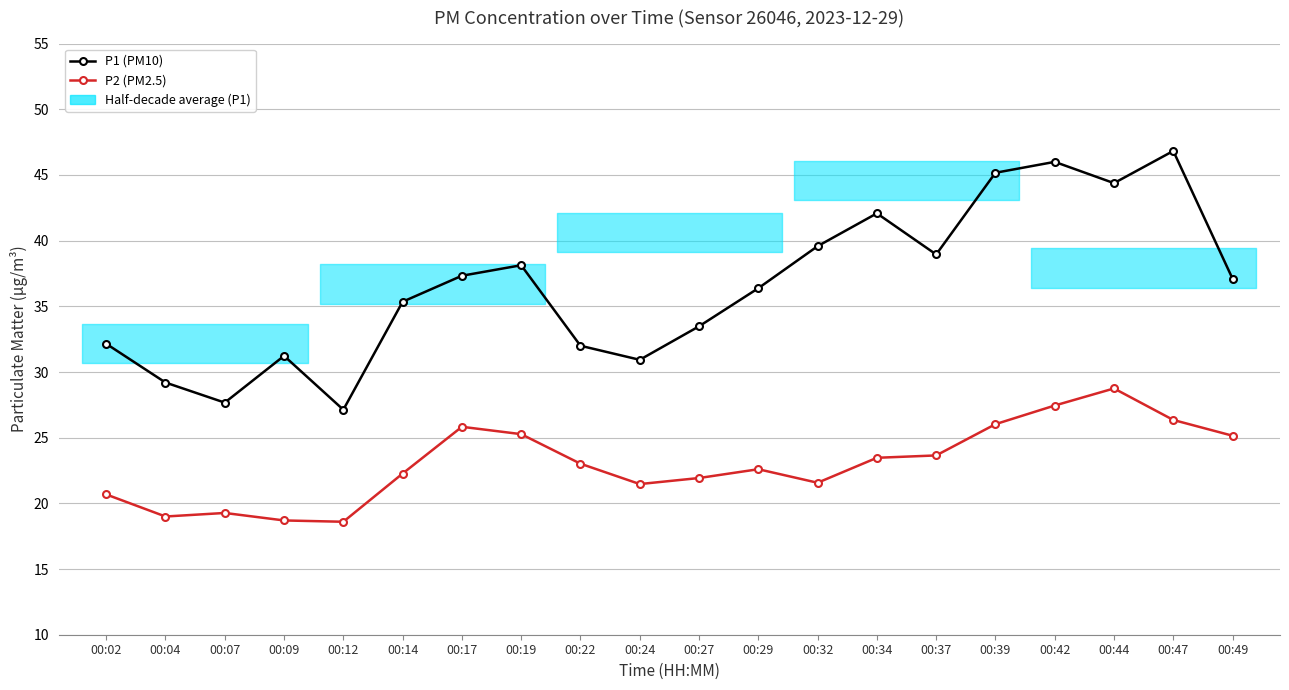

What is the spread (max minus min) of values at 00:42?

18.6